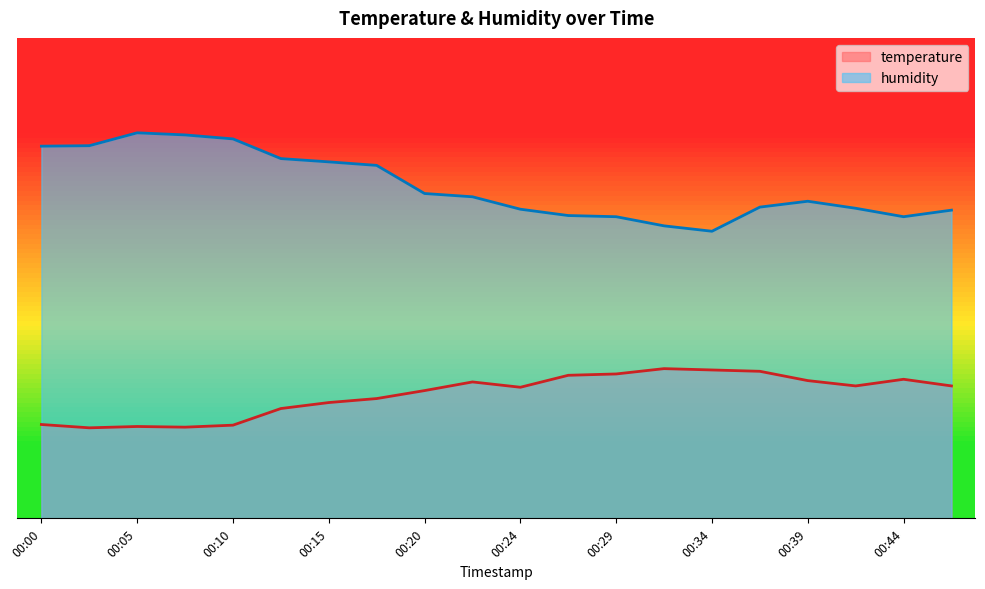

What is the greatest value displayed?

80.2